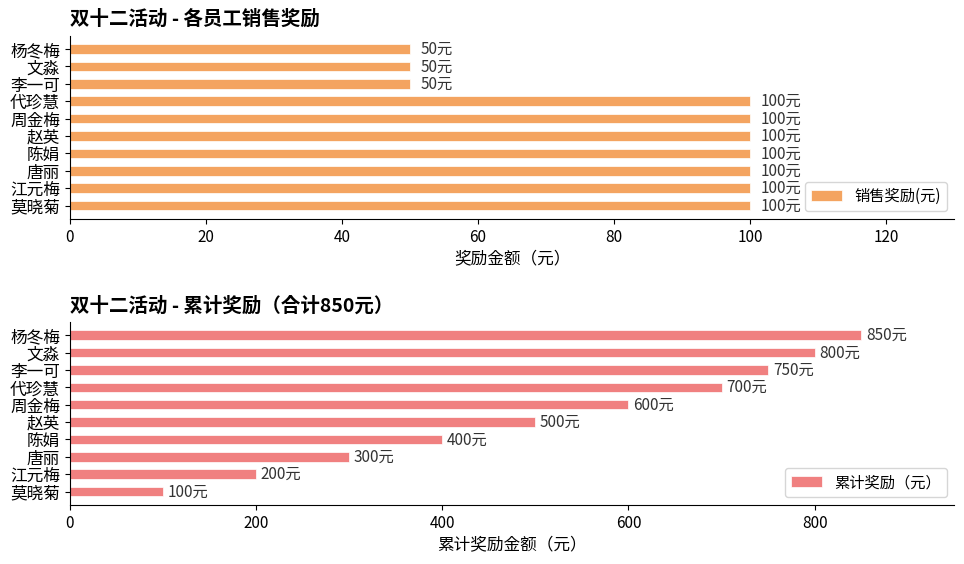

What is the sum of the 销售奖励(元) values at 莫晓菊 and 陈娟?

200